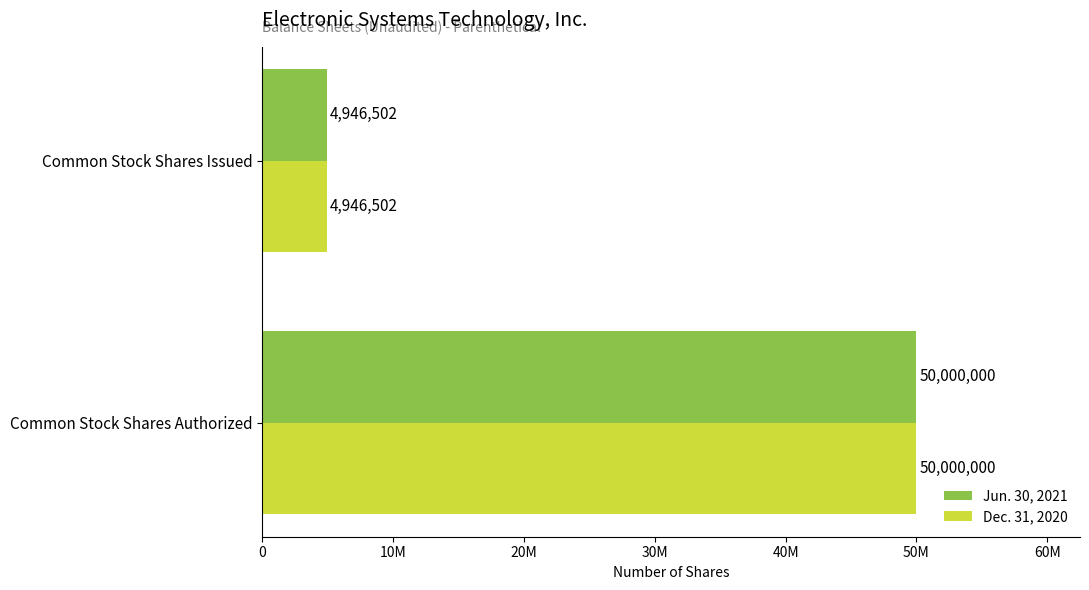

Reading left to right, what are all the values shown in this chart?

Jun. 30, 2021: 50000000	4946502
Dec. 31, 2020: 50000000	4946502